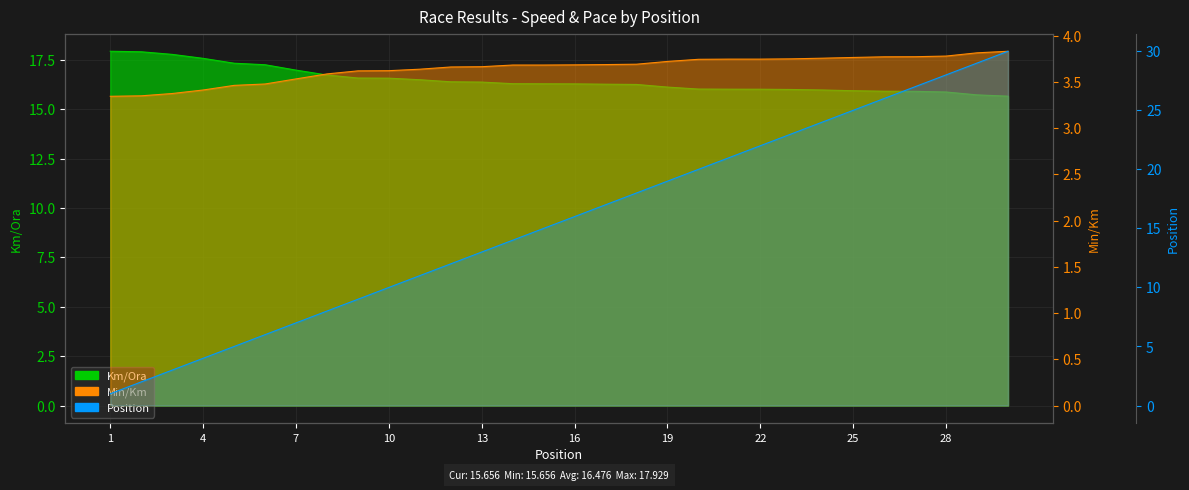

What is the average value of the Pos series?

15.5